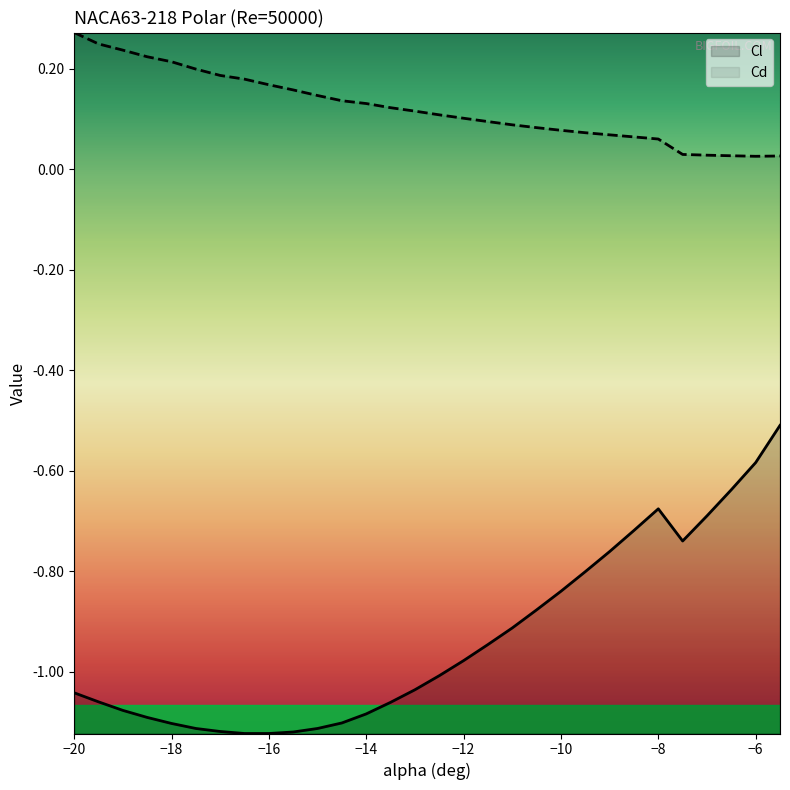

Which series has the largest total across all categories?

Cd